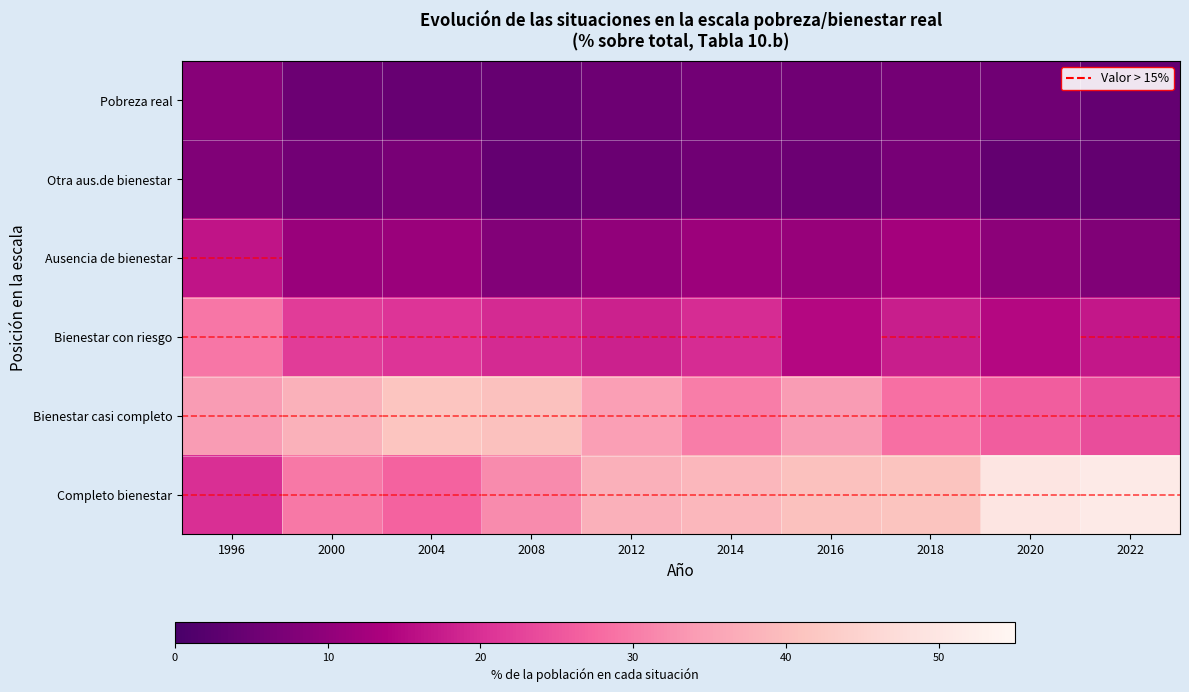

Which series has the largest total across all categories?

Completo bienestar